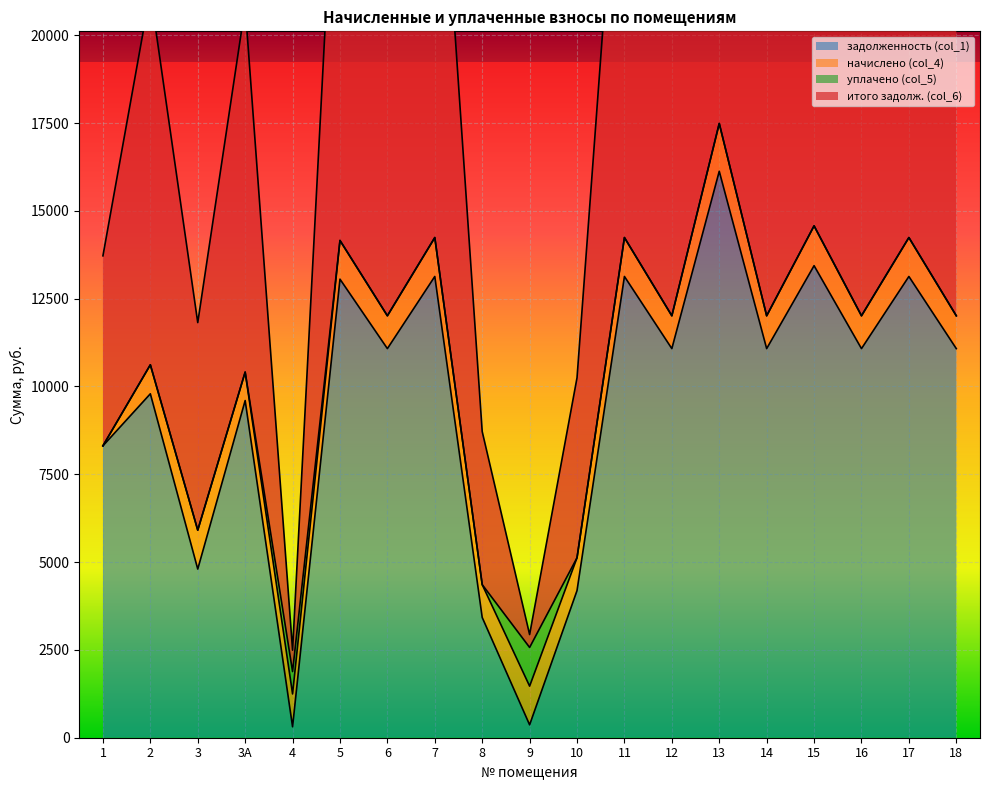

The value of задолженность (col_1) at 3 is 2715.4. True or false?

False